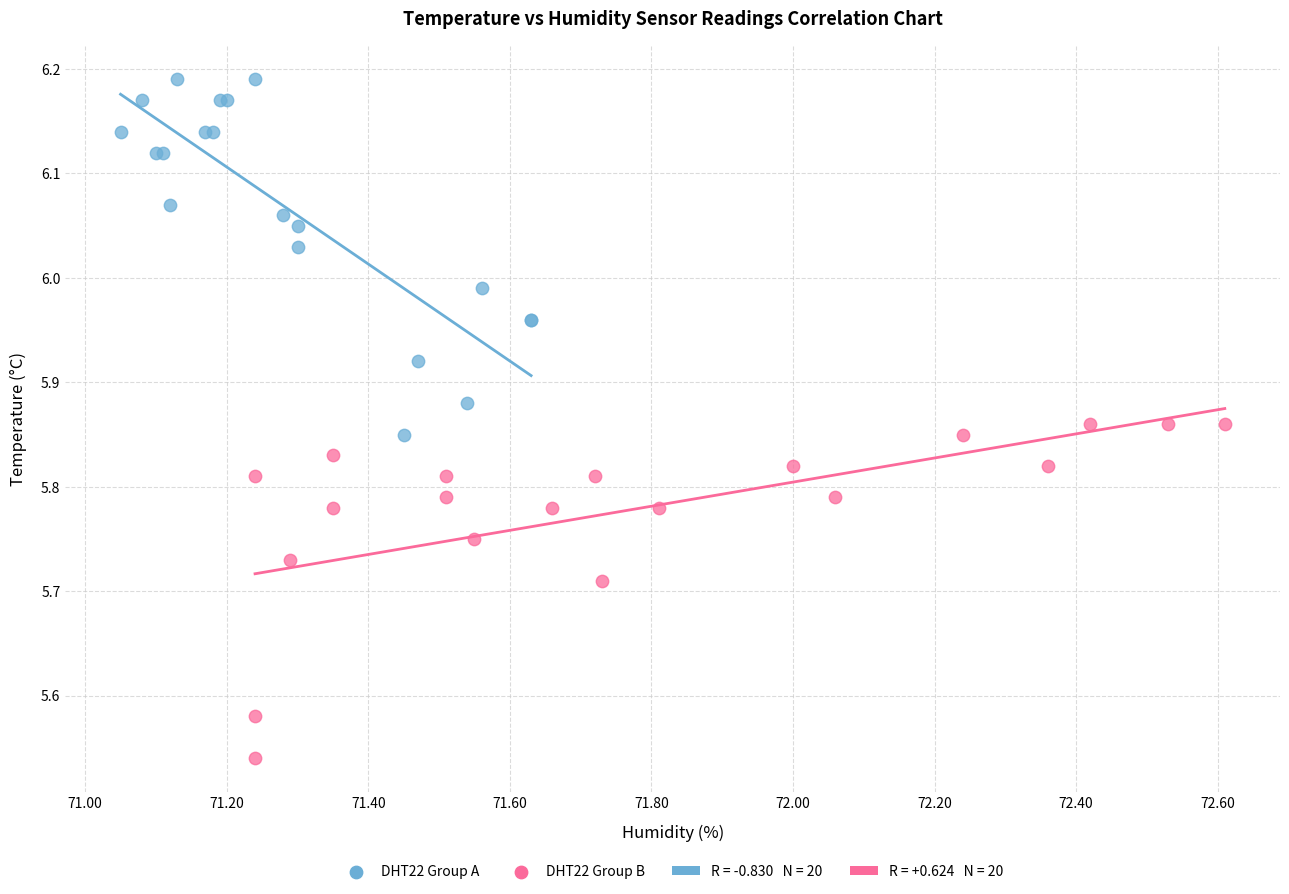

Which series reaches the minimum Y coordinate?

DHT22 Group B